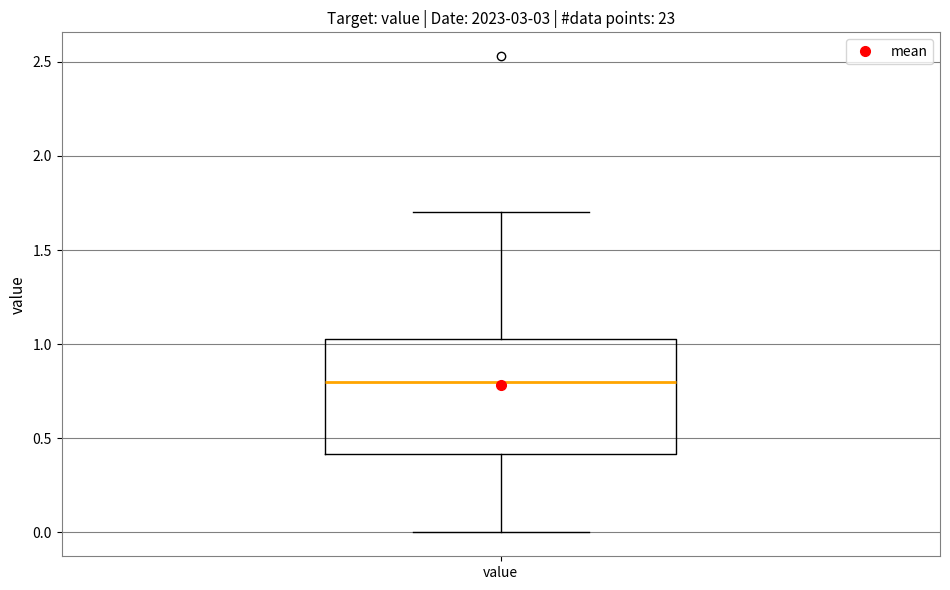

Read this box plot against the y-axis: the position of the median line, the range covered by the box, and the ends of both whiskers. The values are not printed on the chart, so give them approximately, as read against the axis.

median 0.80, box 0.40 to 1.05, whiskers 0.00 to 1.70